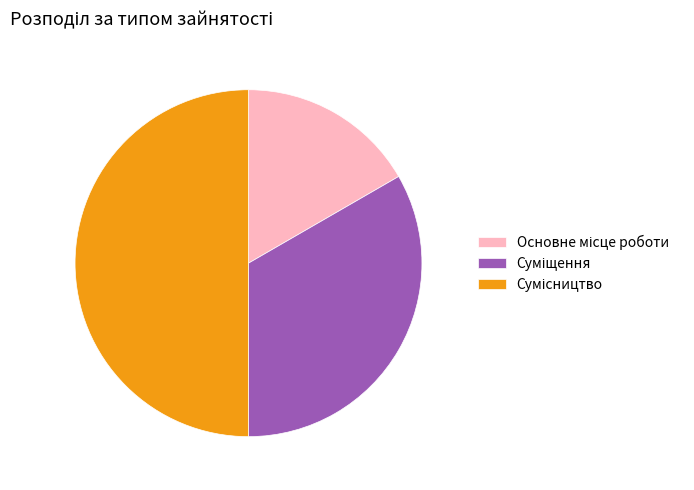

Is it true that Основне місце роботи is 17% of the pie?

True